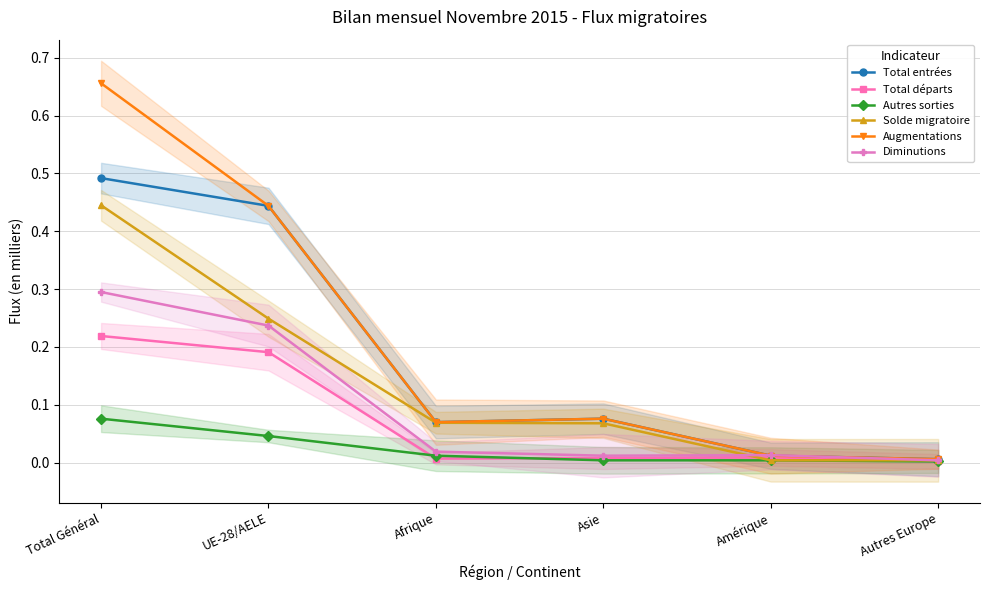

Reading left to right, what are all the values shown in this chart?

Total entrées: 0.5	0.4	0.1	0.1	0.0	0.0
Total départs: 0.2	0.2	0.0	0.0	0.0	0.0
Autres sorties: 0.1	0.0	0.0	0.0	0.0	0.0
Solde migratoire: 0.4	0.2	0.1	0.1	0.0	0.0
Augmentations: 0.7	0.4	0.1	0.1	0.0	0.0
Diminutions: 0.3	0.2	0.0	0.0	0.0	0.0